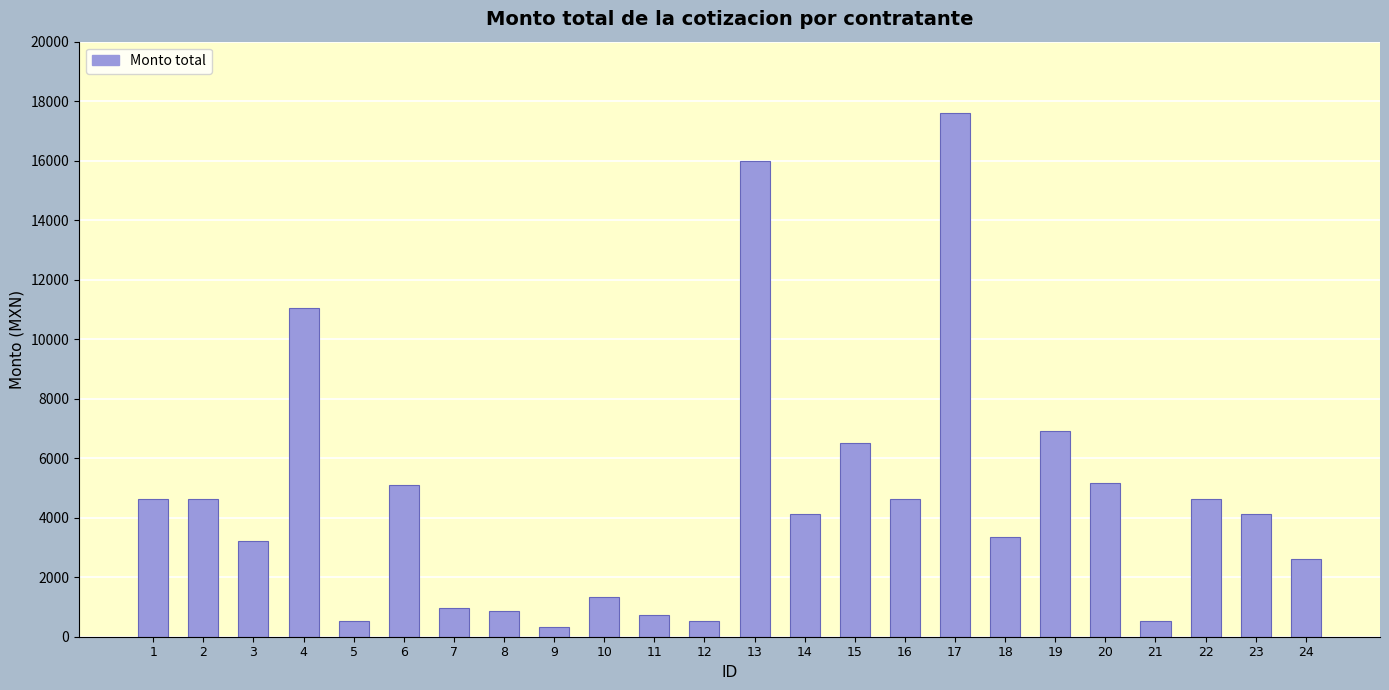

What is the average value?

4591.0